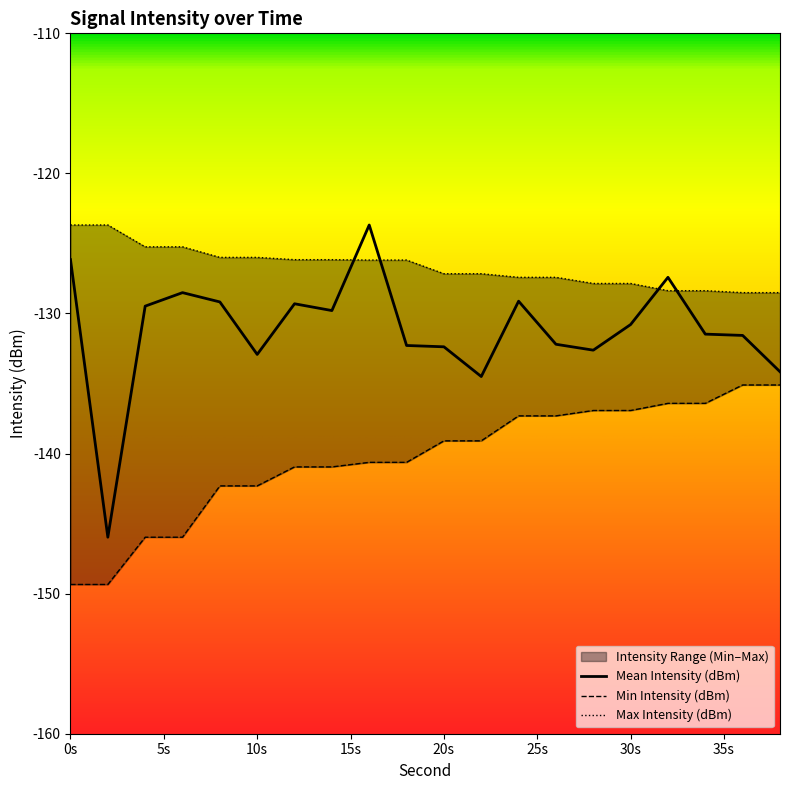

What are all the series names shown in the legend?

Mean Intensity (dBm), Min Intensity (dBm), Max Intensity (dBm)